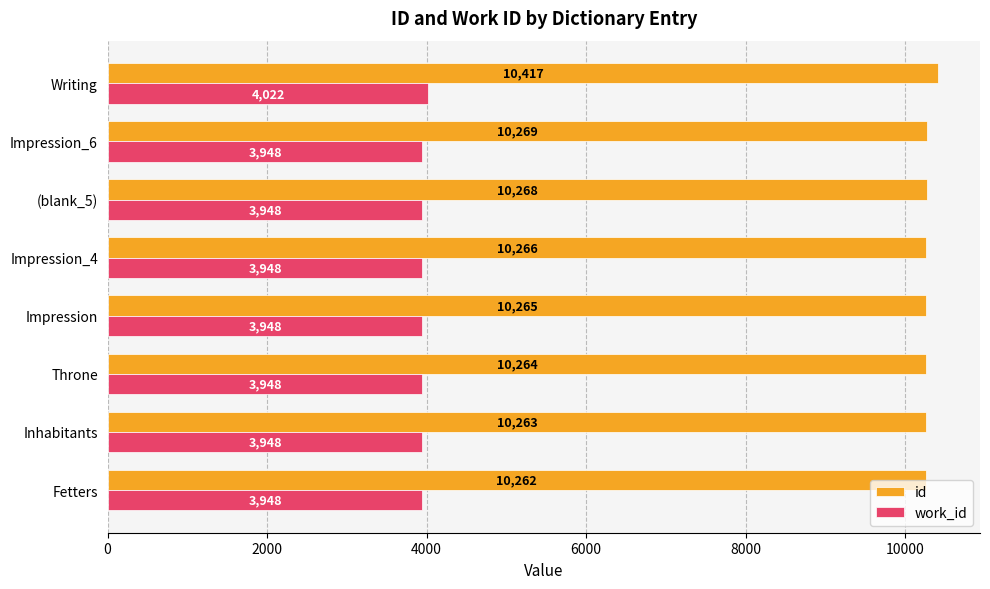

What is the highest value of the work_id series?

4022